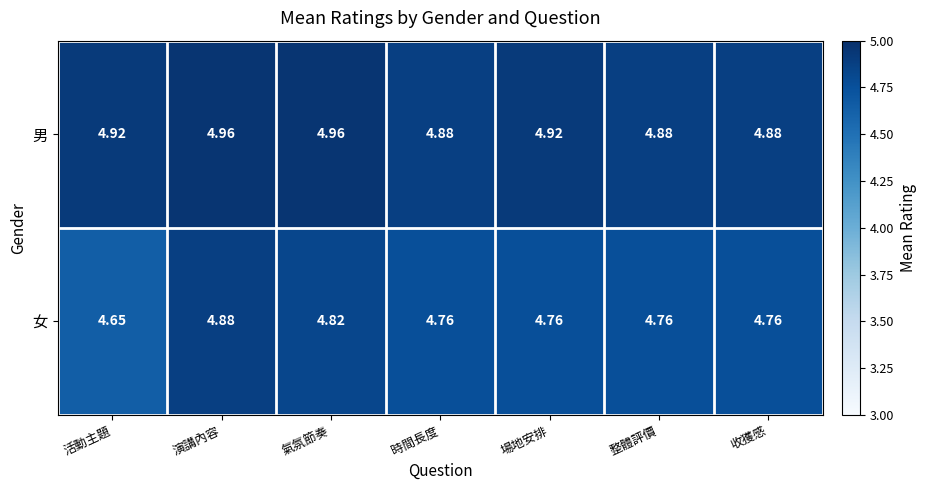

At how many categories does at least one series exceed 4?

7